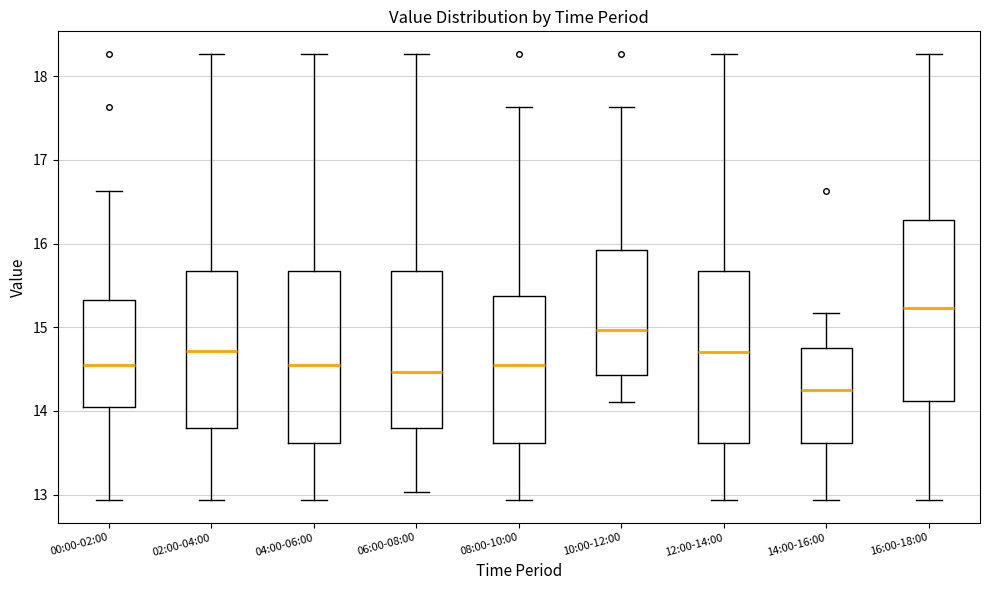

Reading left to right, read every box against the y-axis: the position of its median line, the range the box covers, and the ends of its whiskers. The values are not printed on the chart, so give them approximately, as read against the axis.

00:00-02:00: median 14.6, box 14.0 to 15.3, whiskers 12.9 to 16.6
02:00-04:00: median 14.7, box 13.8 to 15.7, whiskers 12.9 to 18.3
04:00-06:00: median 14.6, box 13.6 to 15.7, whiskers 12.9 to 18.3
06:00-08:00: median 14.5, box 13.8 to 15.7, whiskers 13.0 to 18.3
08:00-10:00: median 14.6, box 13.6 to 15.4, whiskers 12.9 to 17.6
10:00-12:00: median 15.0, box 14.4 to 15.9, whiskers 14.1 to 17.6
12:00-14:00: median 14.7, box 13.6 to 15.7, whiskers 12.9 to 18.3
14:00-16:00: median 14.3, box 13.6 to 14.8, whiskers 12.9 to 15.2
16:00-18:00: median 15.2, box 14.1 to 16.3, whiskers 12.9 to 18.3